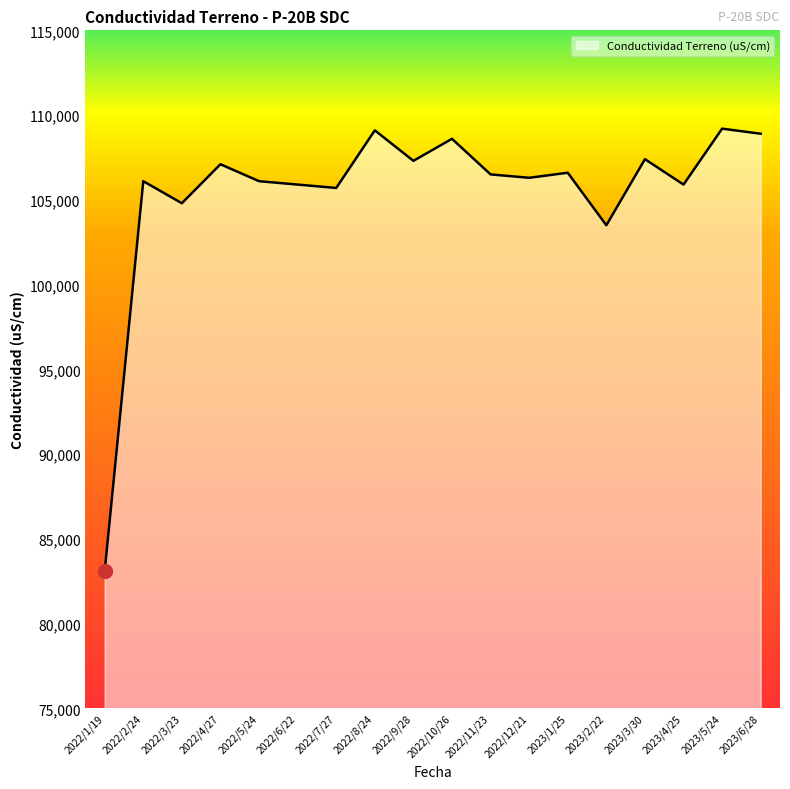

What is the difference between the maximum and minimum values?

26100